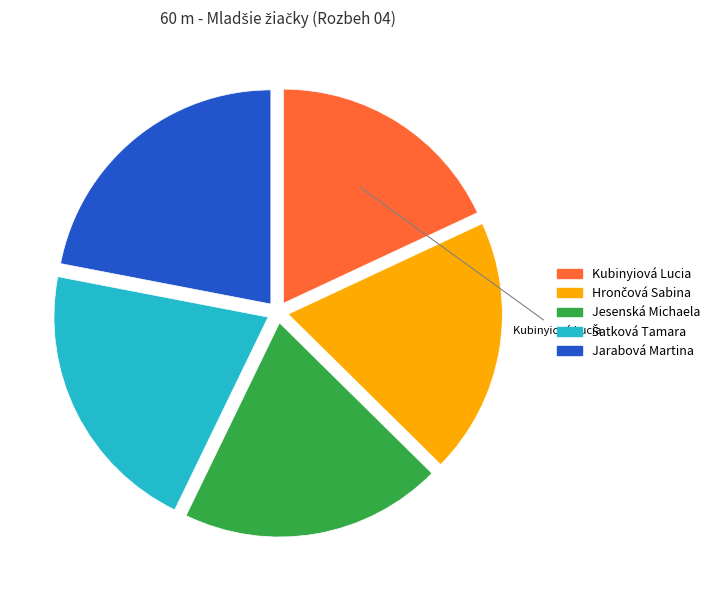

What is the largest slice in the pie chart?

Jarabová Martina